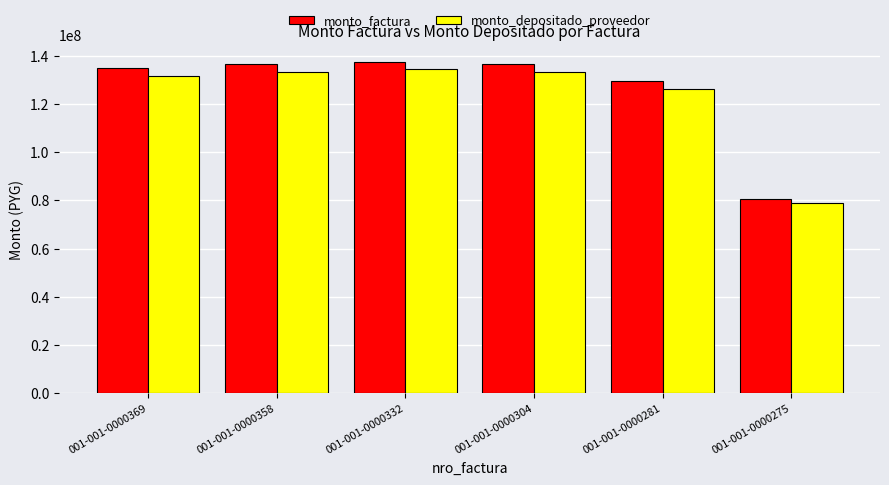

Is it true that monto_depositado_proveedor equals 133137312 at 001-001-0000304?

True